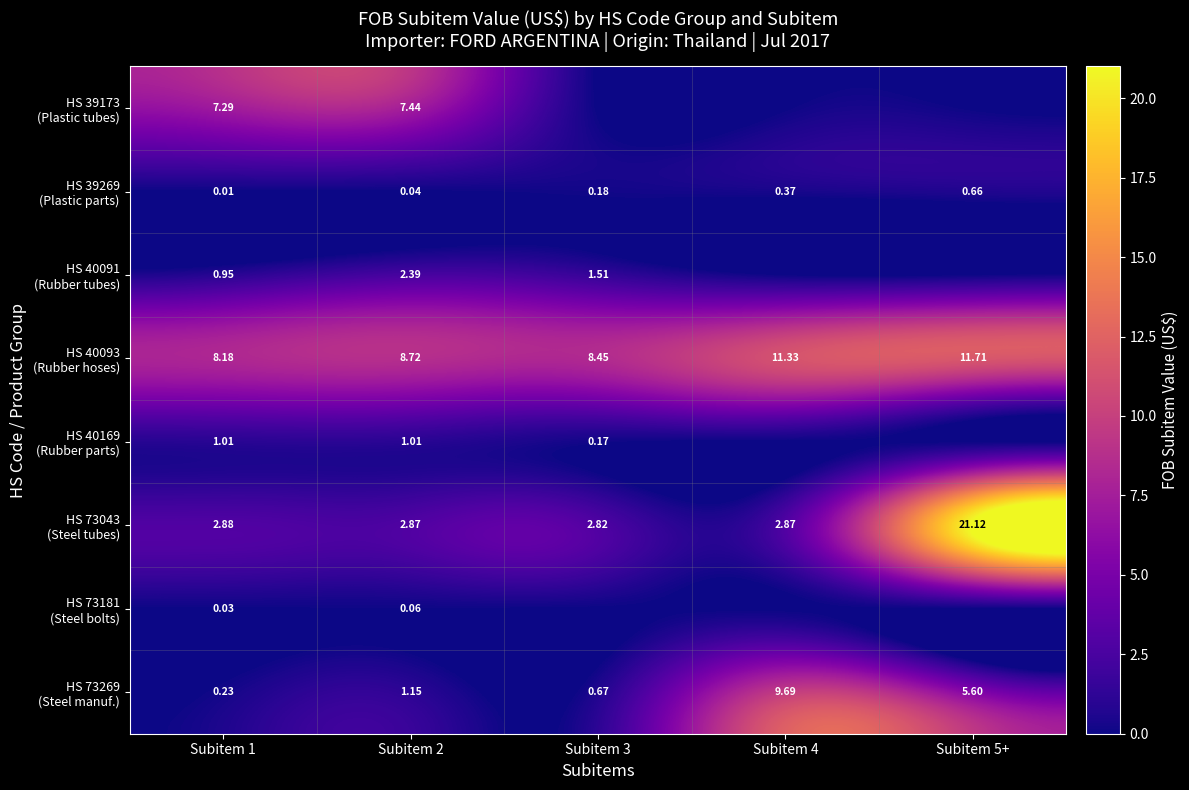

Which category has the lowest value in the HS 73043 (Steel tubes) series?

Subitem 3